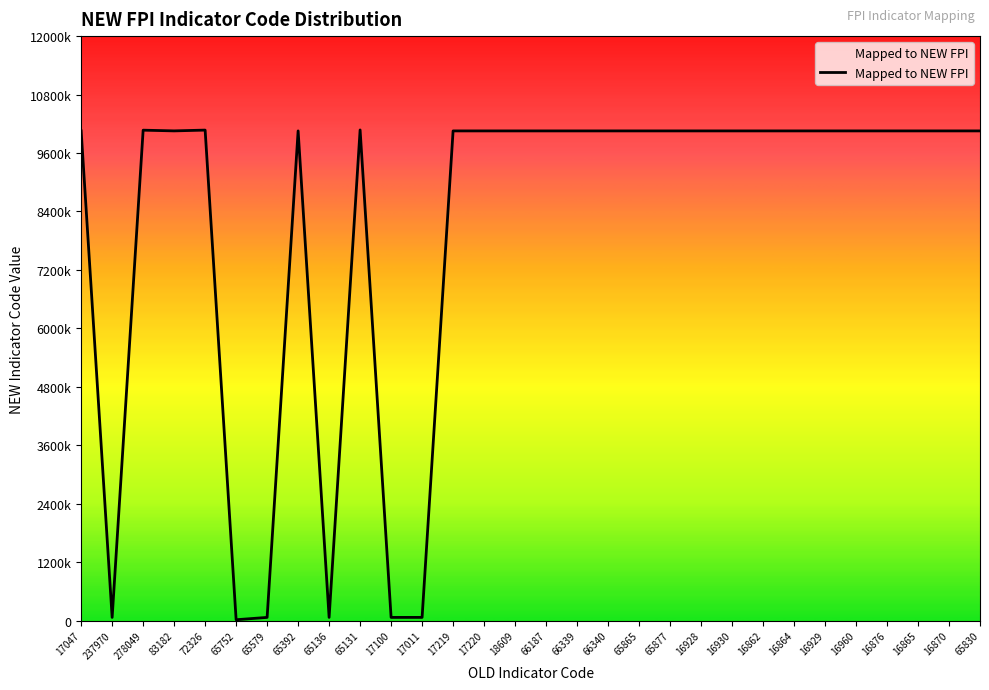

How many values exceed 10053740?

4